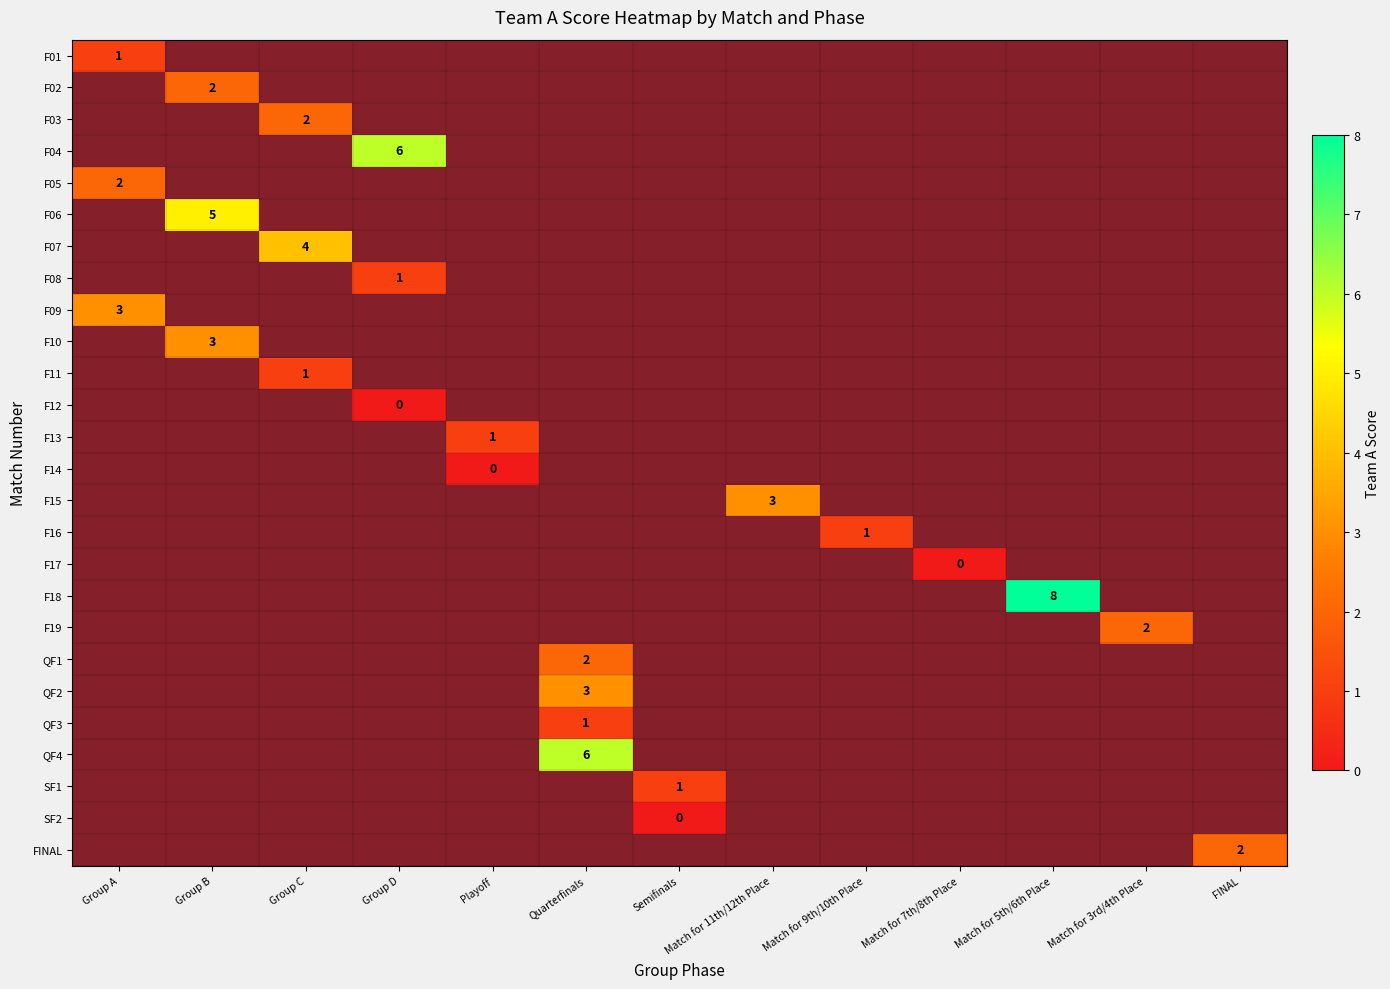

Between Playoff and Match for 9th/10th Place, which is larger?

Match for 9th/10th Place